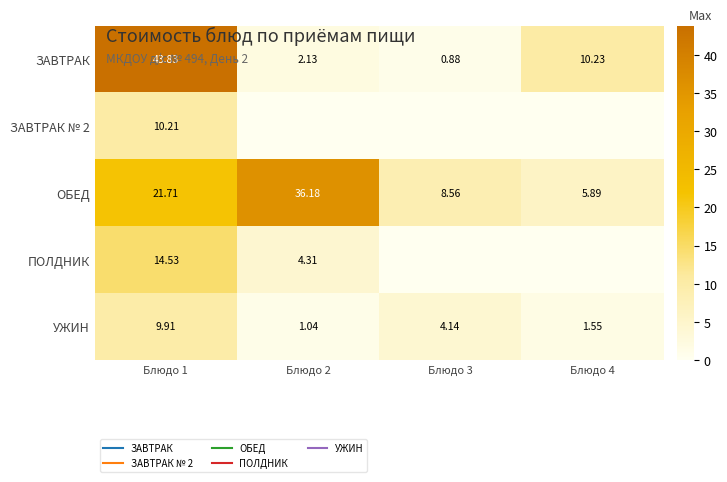

What is the average value of the УЖИН series?

4.2